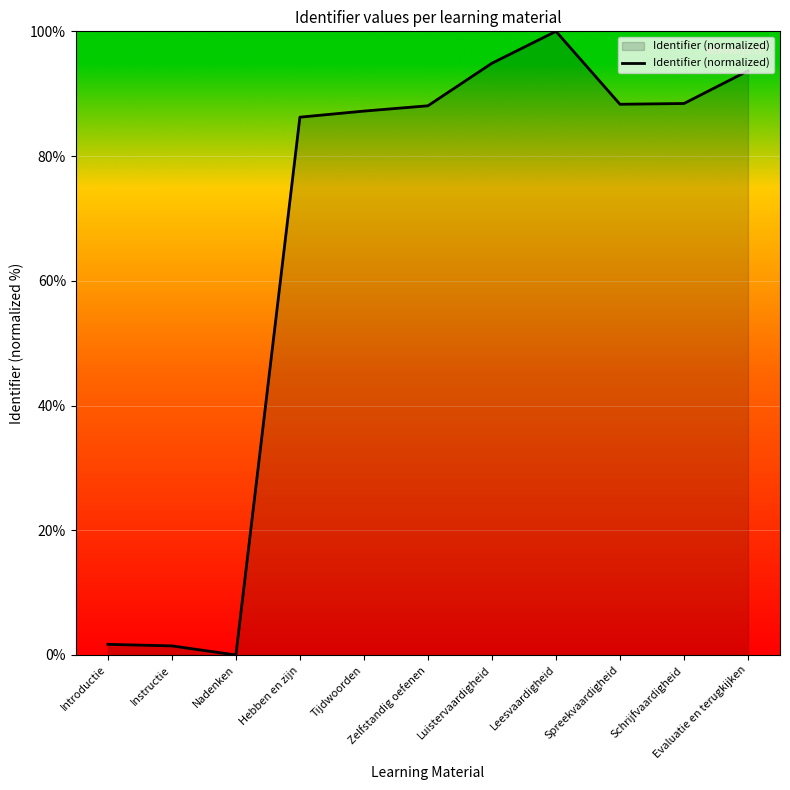

What is the approximate value at Leesvaardigheid?

100.0